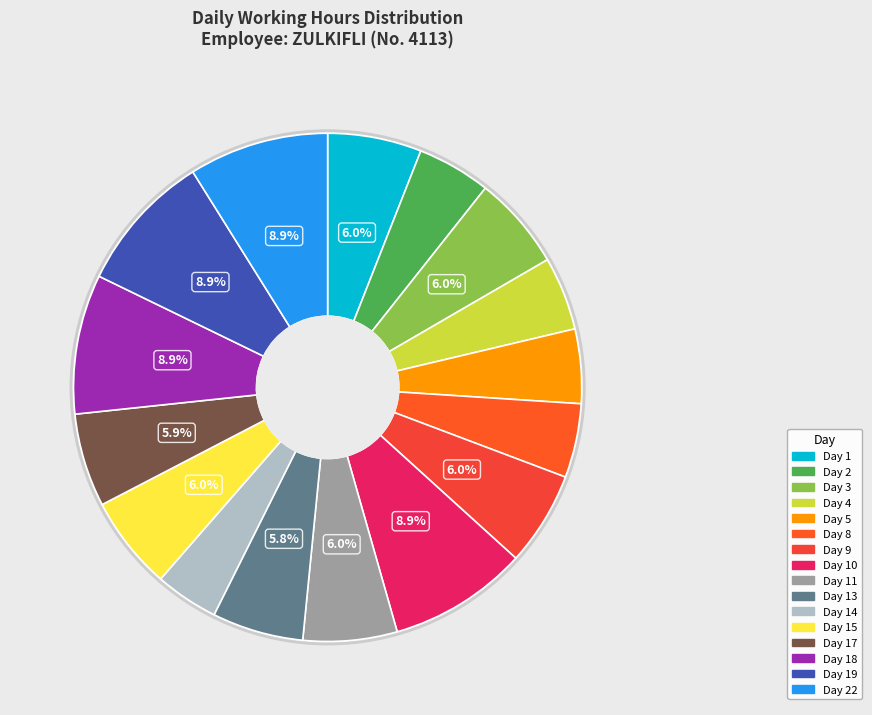

Count the number of slices in the pie.

16